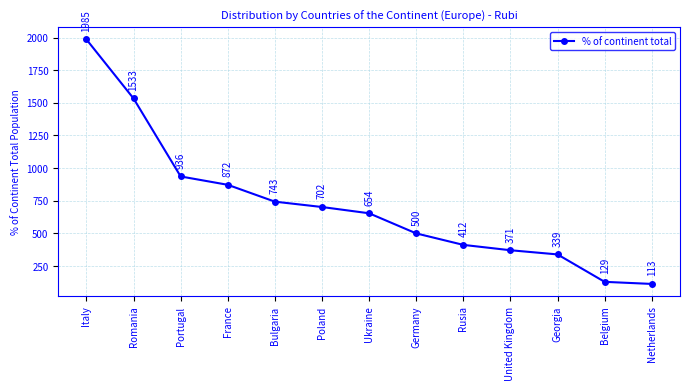

What is the difference between the maximum and minimum values?

1872